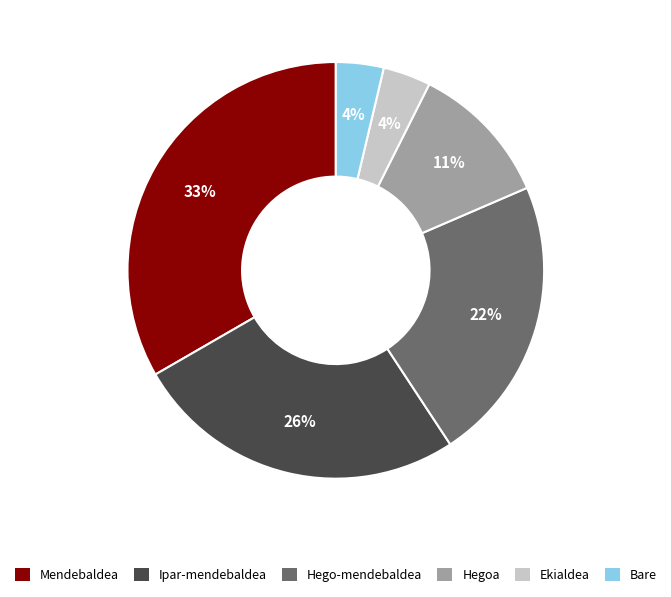

True or false: Ekialdea accounts for 16% of the total.

False